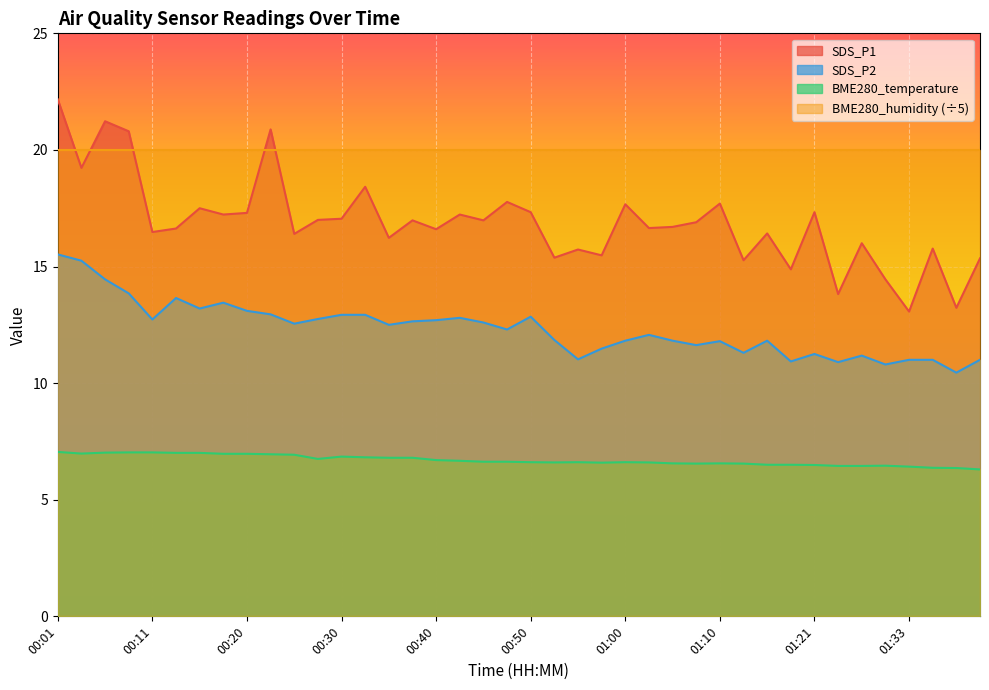

Is it true that SDS_P1 equals 26.3 at 01:10?

False